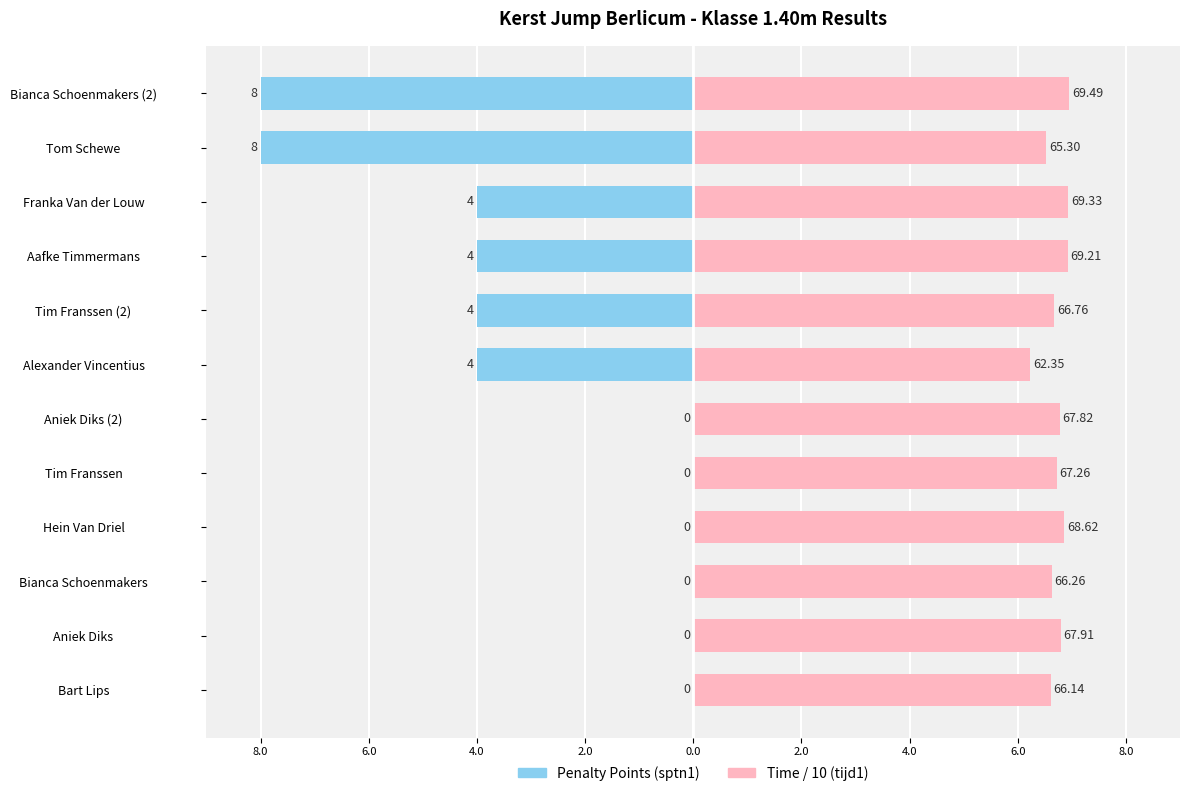

Is the value of tijd1 at Aafke Timmermans greater than the value of sptn1 at Franka Van der Louw?

Yes